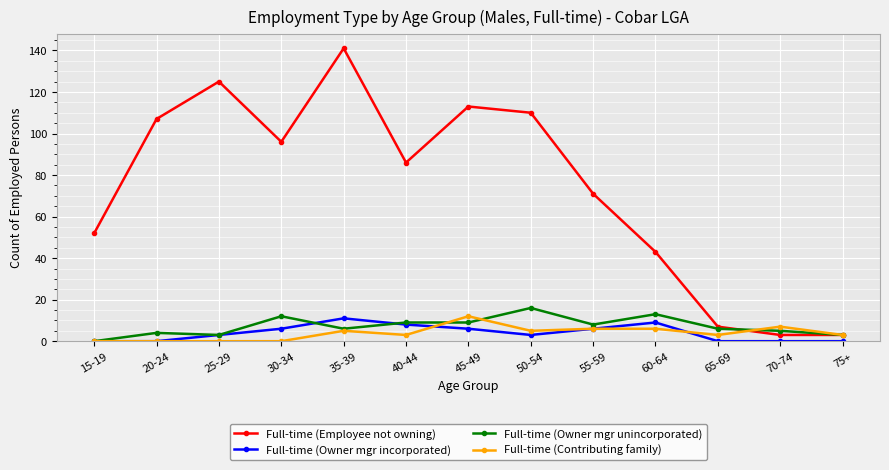

The value of Full-time (Contributing family) at 25-29 is -5. True or false?

False